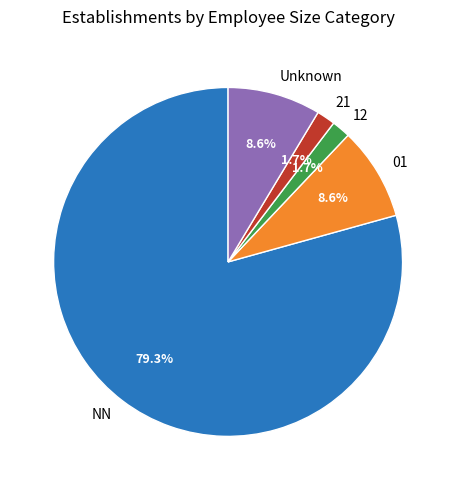

What percentage is NOT represented by Unknown?

91.4%